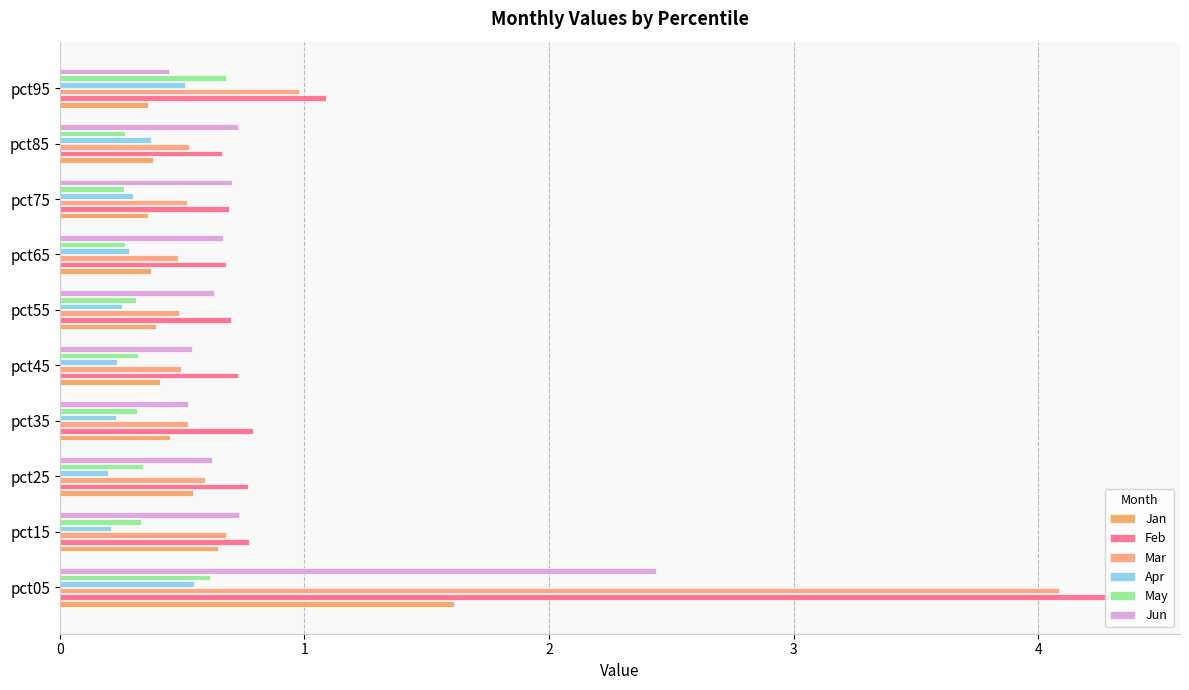

Rank the series by their maximum value, from highest to lowest.

Feb, Mar, Jun, Jan, May, Apr